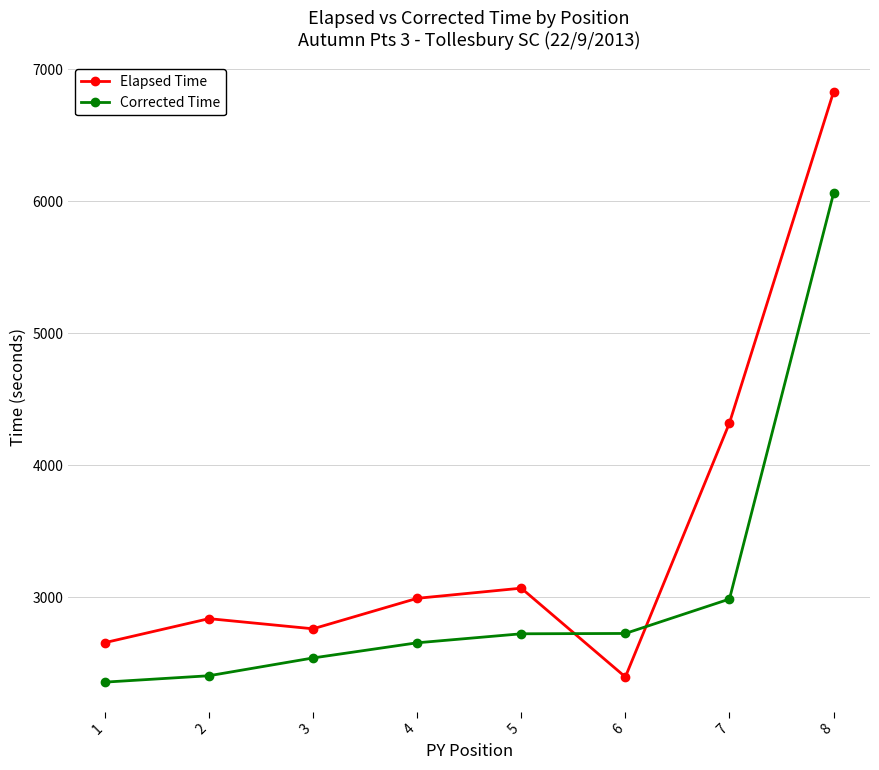

True or false: Elapsed Time has a value of 4320.0 at 7.

True